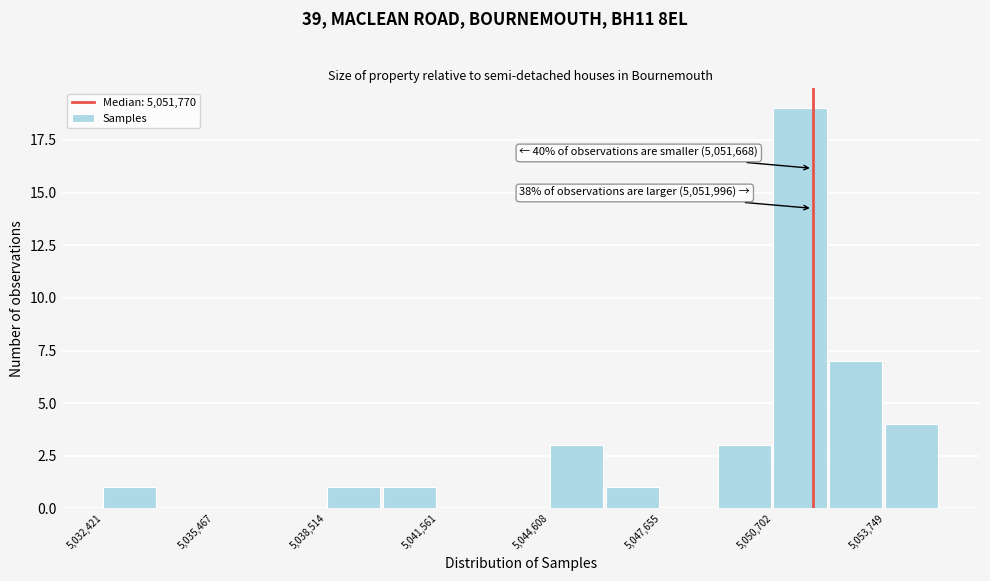

Around what value on the x-axis is the tallest bar? Give the approximate position of its centre, as read against the axis.

5051500